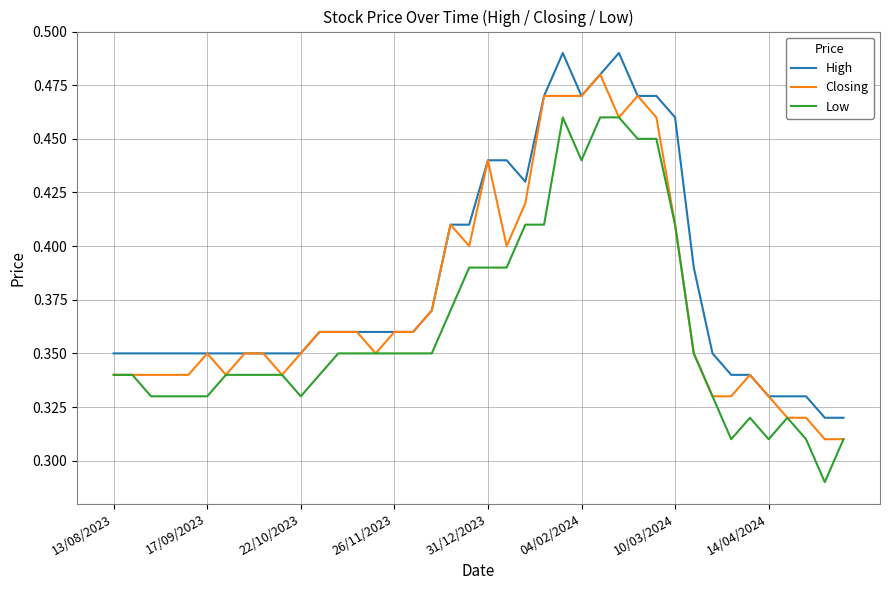

Rank the series by their average value, from lowest to highest.

Low, Closing, High